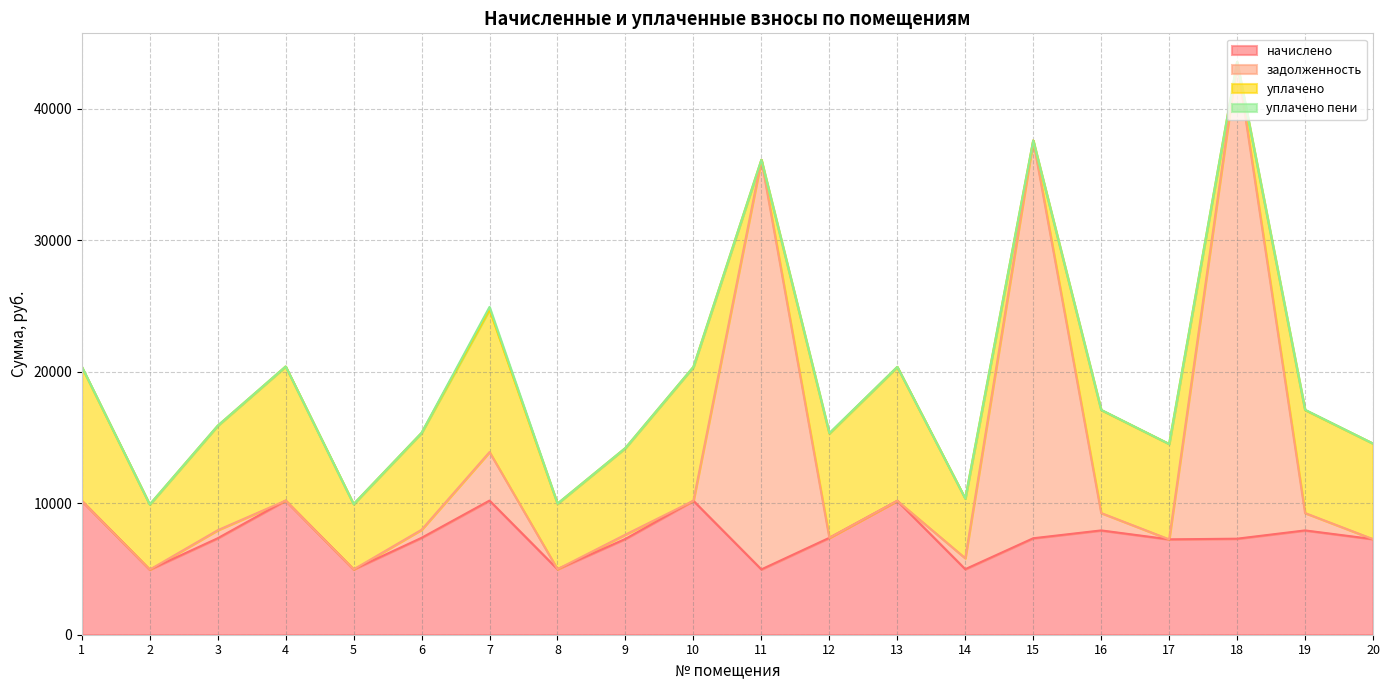

What is the difference between the maximum and minimum values in the задолженность series?

38604.9